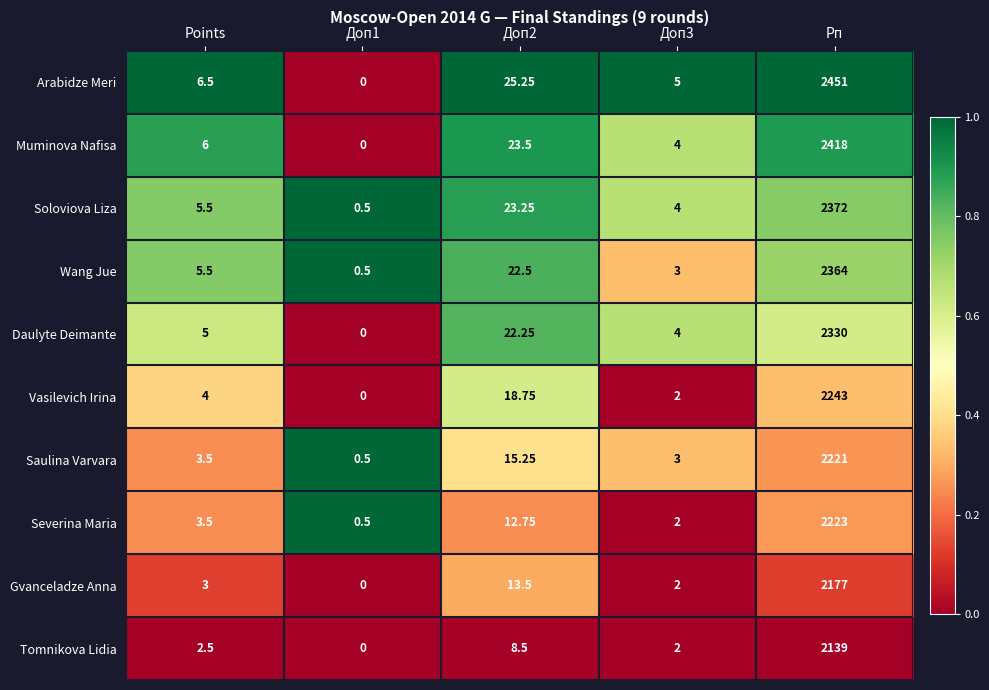

Where does the Severina Maria series first go above 3?

Points